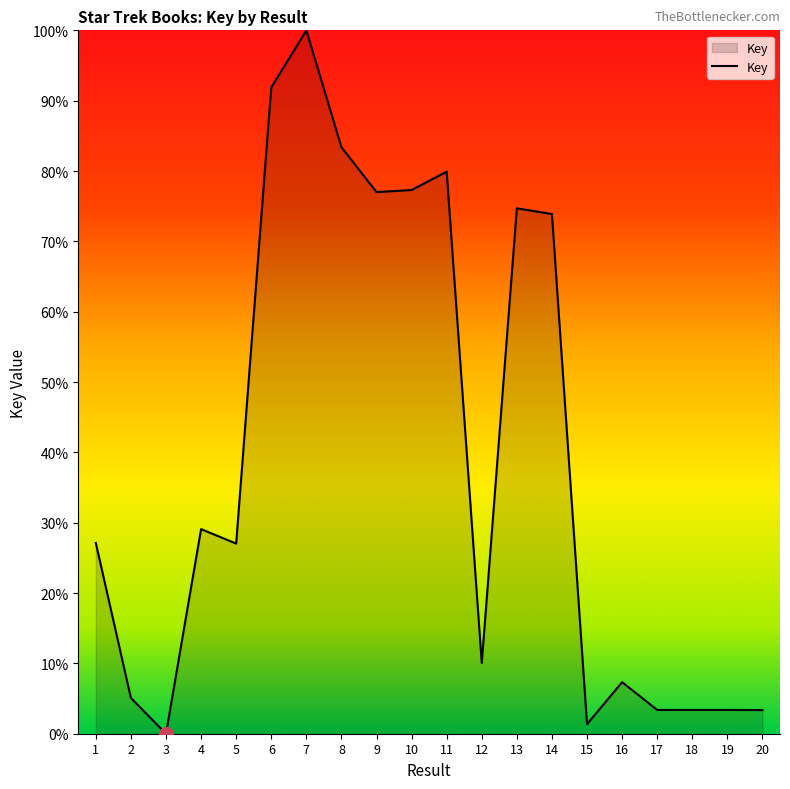

What is the ratio of the value at 9 to the value at 2?

15.2